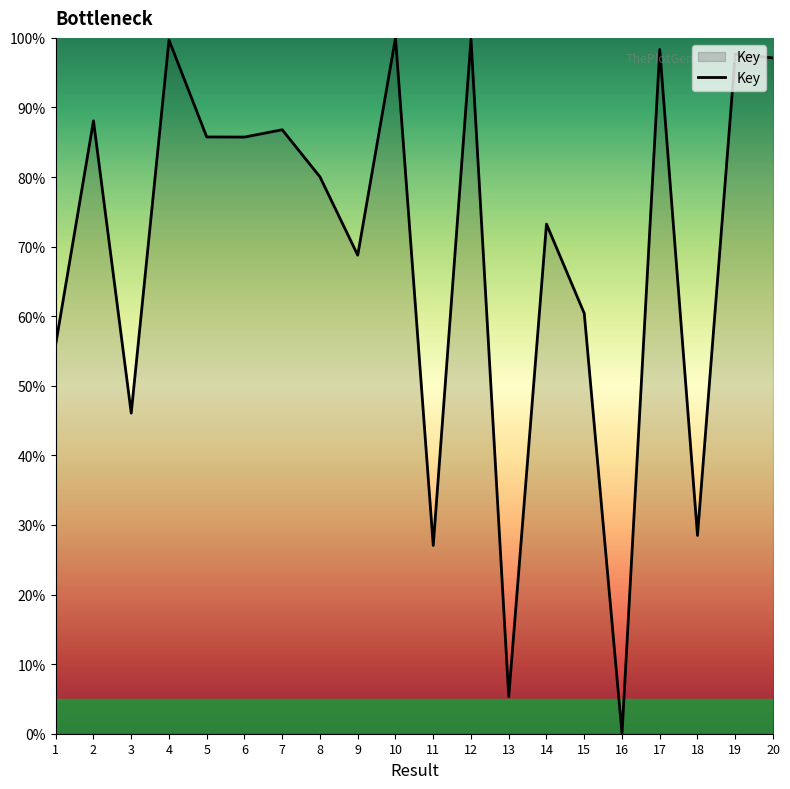

What is the maximum value shown in the chart?

100.0